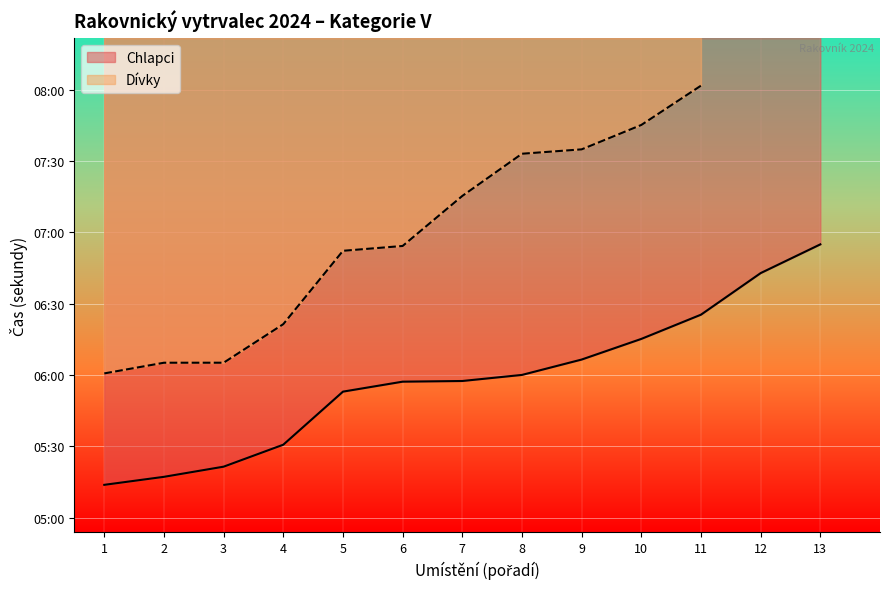

List the labels in order of value, largest first.

11, 10, 9, 8, 7, 6, 5, 4, 3, 2, 1